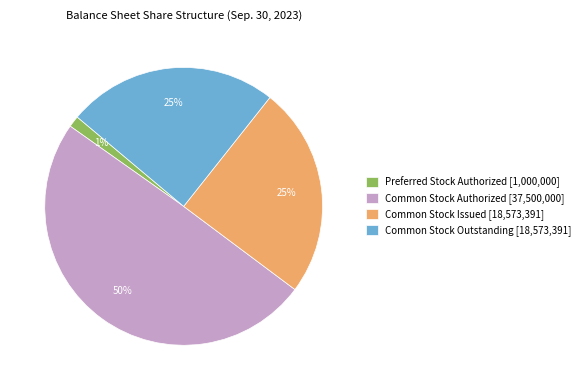

Do Common Stock Authorized [37,500,000] and Common Stock Outstanding [18,573,391] together represent more than half of the pie?

Yes